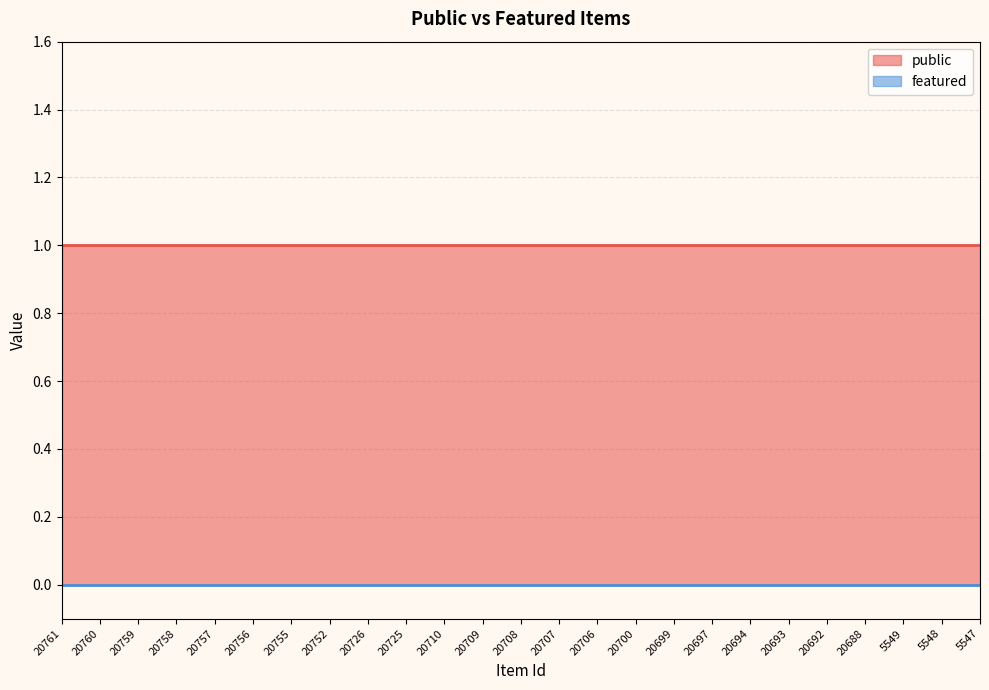

Between 20697 and 5547, which series saw the biggest shift?

public